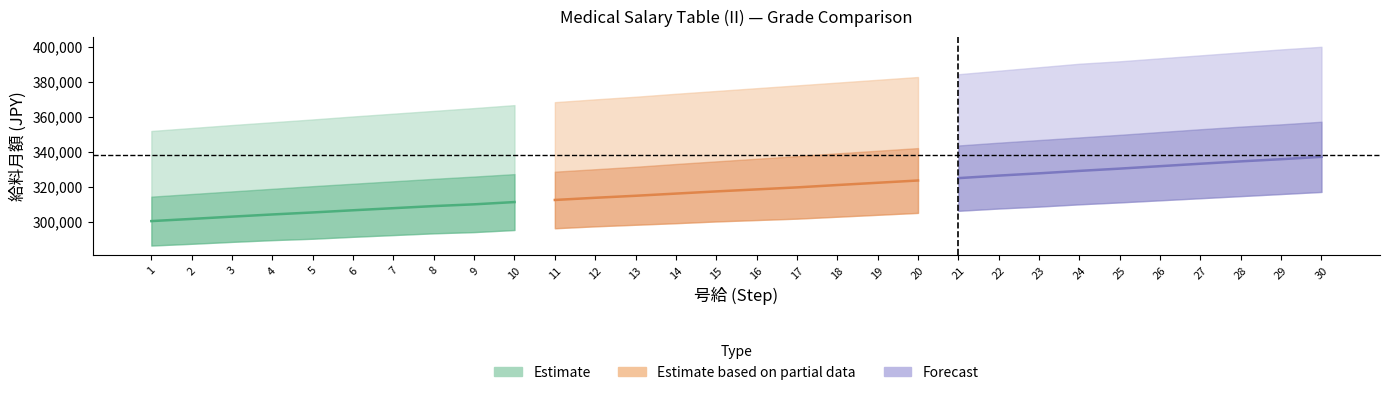

Is it true that Estimate equals 154007 at 5?

False